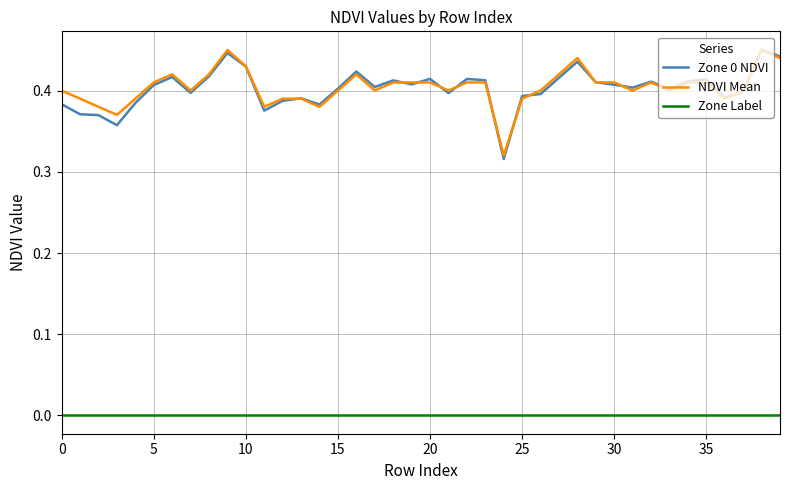

What are all the series names shown in the legend?

Zone 0 NDVI, NDVI Mean, Zone Label